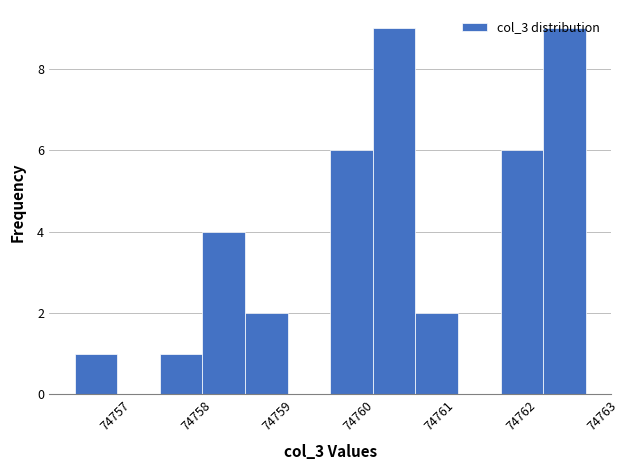

Reading left to right, list every bar in this chart as the range it spans on the x-axis followed by its height. Neither the bar edges nor the heights are printed on the chart, so give them approximately, as read against the axes.

74756.5 to 74757.0: 1
74757.0 to 74757.6: 0
74757.6 to 74758.1: 1
74758.1 to 74758.6: 4
74758.6 to 74759.1: 2
74759.1 to 74759.7: 0
74759.7 to 74760.2: 6
74760.2 to 74760.7: 9
74760.7 to 74761.2: 2
74761.2 to 74761.8: 0
74761.8 to 74762.3: 6
74762.3 to 74762.8: 9